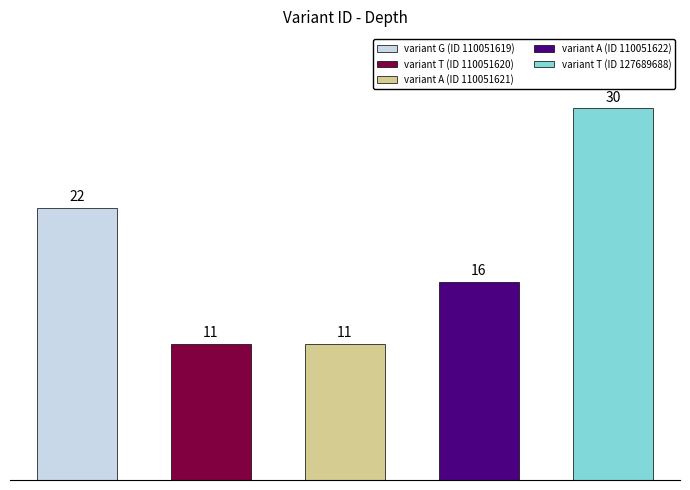

How many bars are there in total?

5